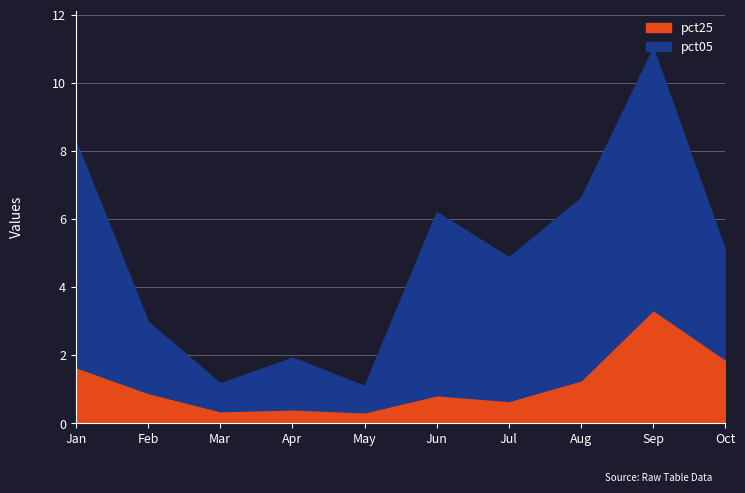

What is the total value across all series at Sep?

11.0